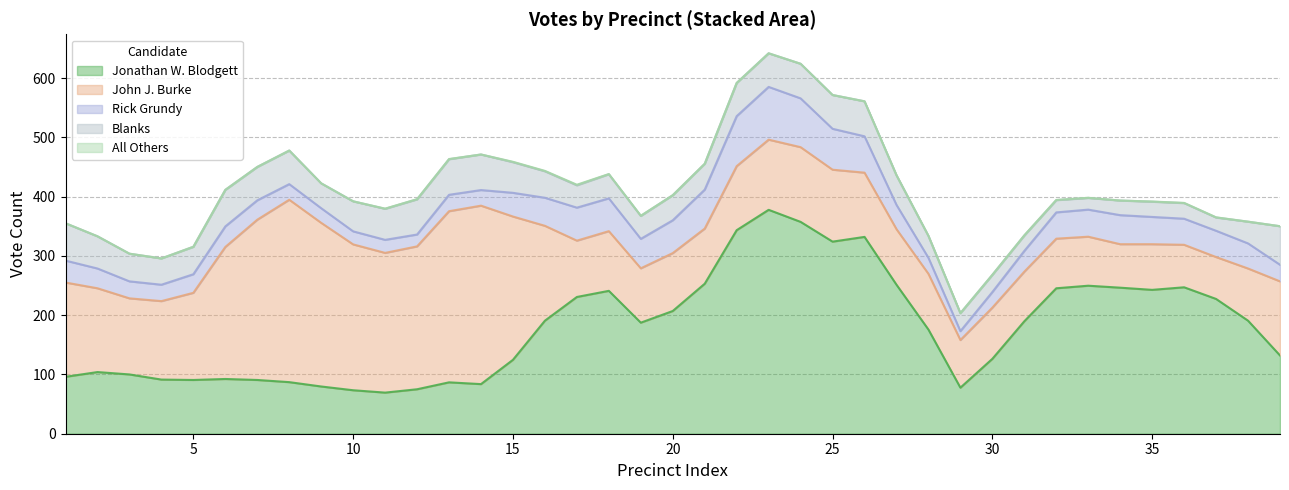

Which has a higher value, 31 or 12?

31